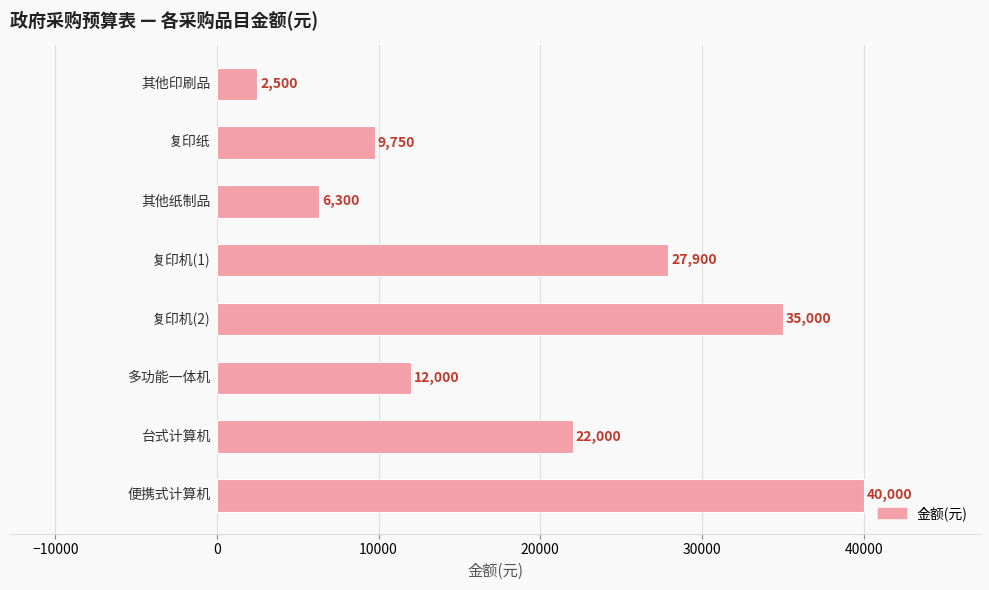

Reading bottom to top, what are all the values shown in this chart?

40000	22000	12000	35000	27900	6300	9750	2500